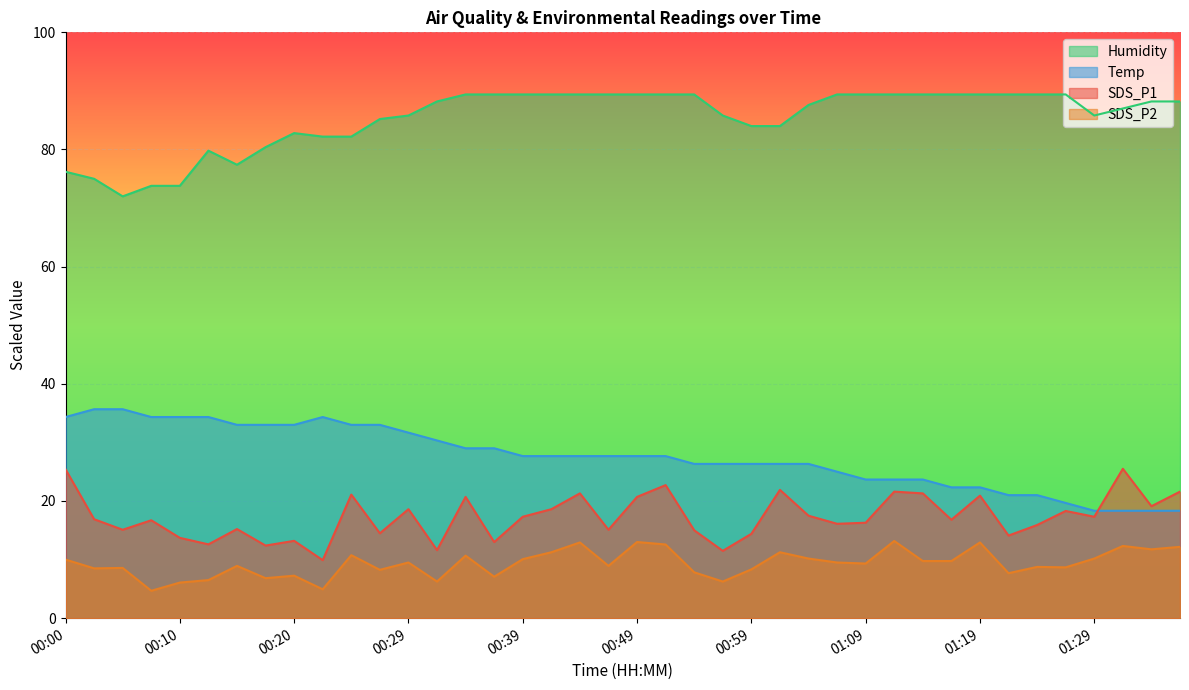

True or false: Temp and SDS_P2 cross at least once.

False